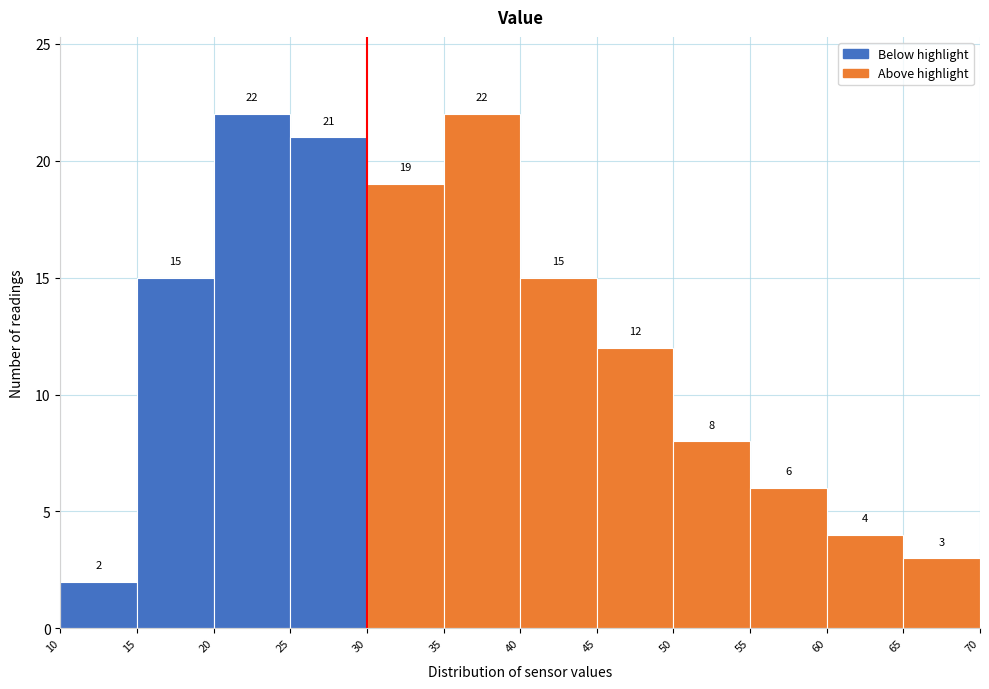

How tall is the bar that spans 50 to 55 on the x-axis?

8